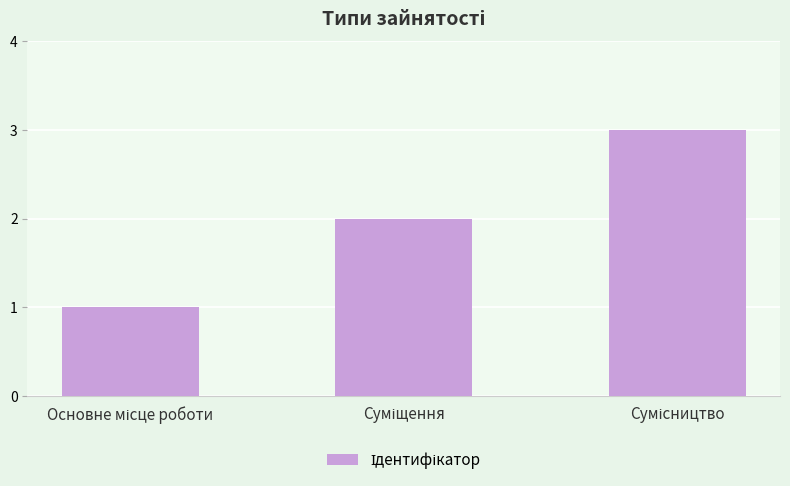

Reading right to left, list all the values displayed in this chart.

3	2	1